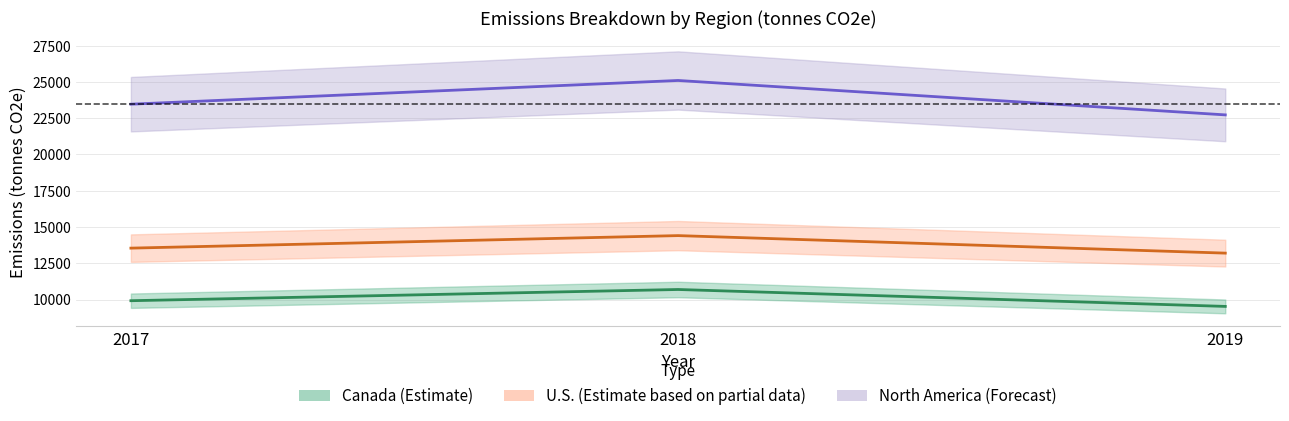

How many values in the Canada Air travel series exceed 23466?

1